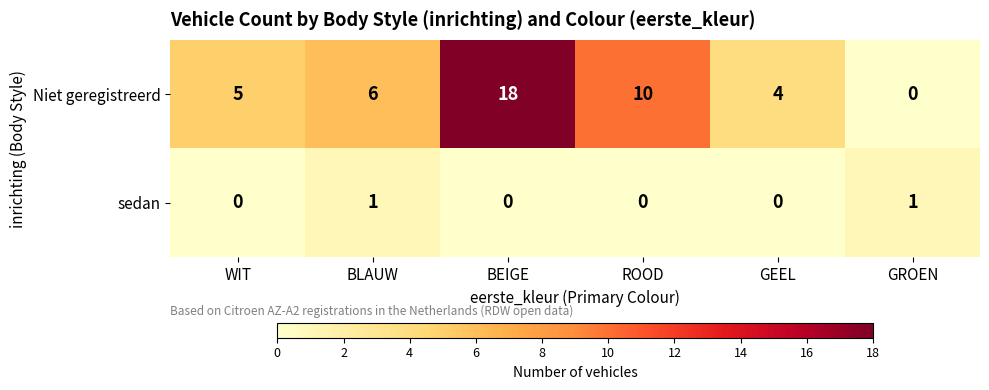

Rank the series by their average value, from lowest to highest.

sedan, Niet geregistreerd